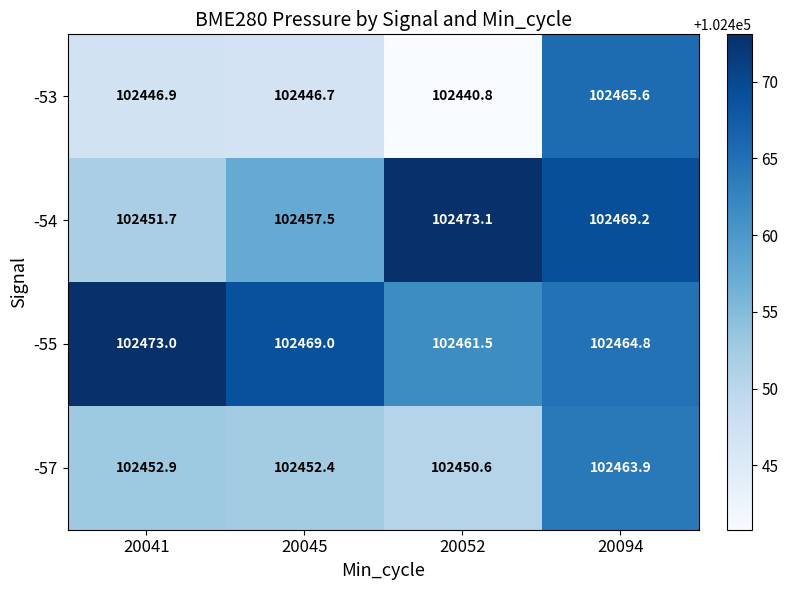

Between 20041 and 20045, which series saw the biggest shift?

-54